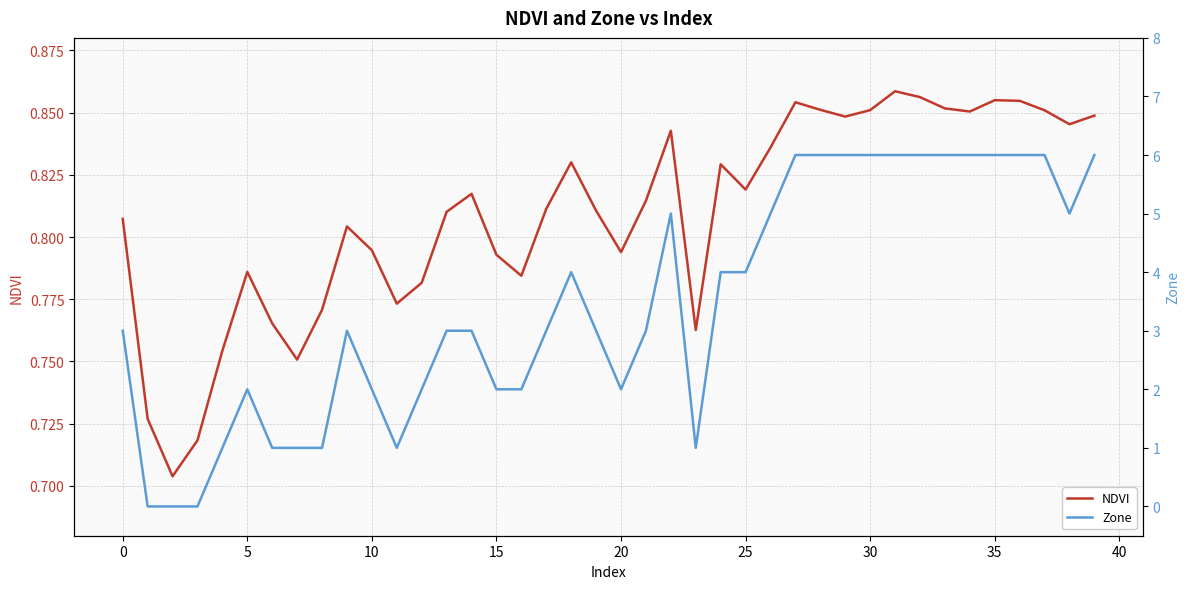

Rank the series by their maximum value, from highest to lowest.

Zone, NDVI